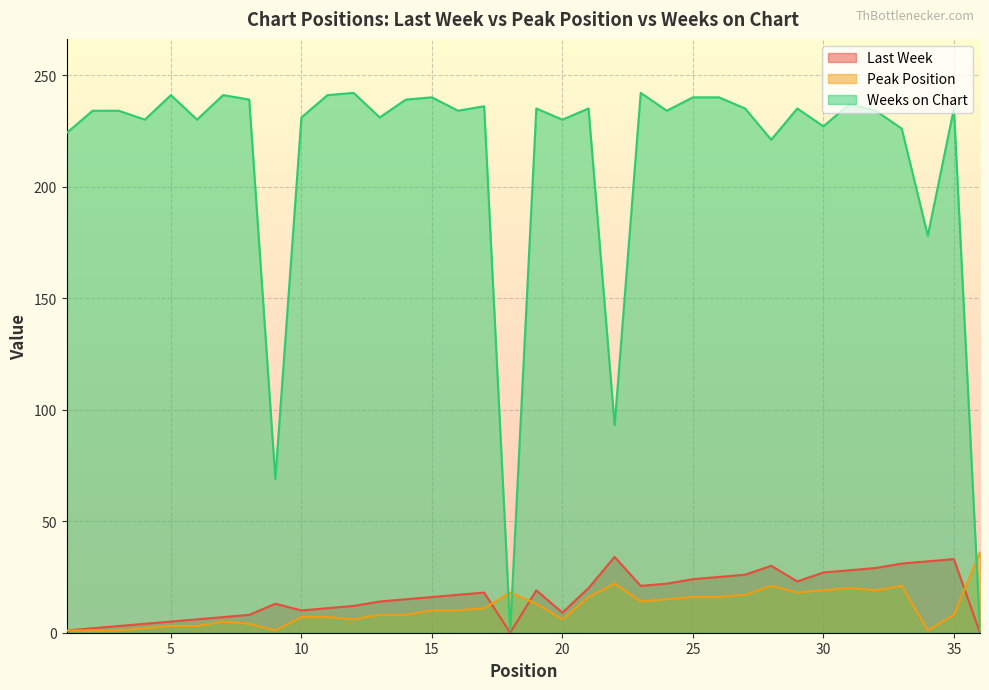

At which category is the sum across all series the highest?

31